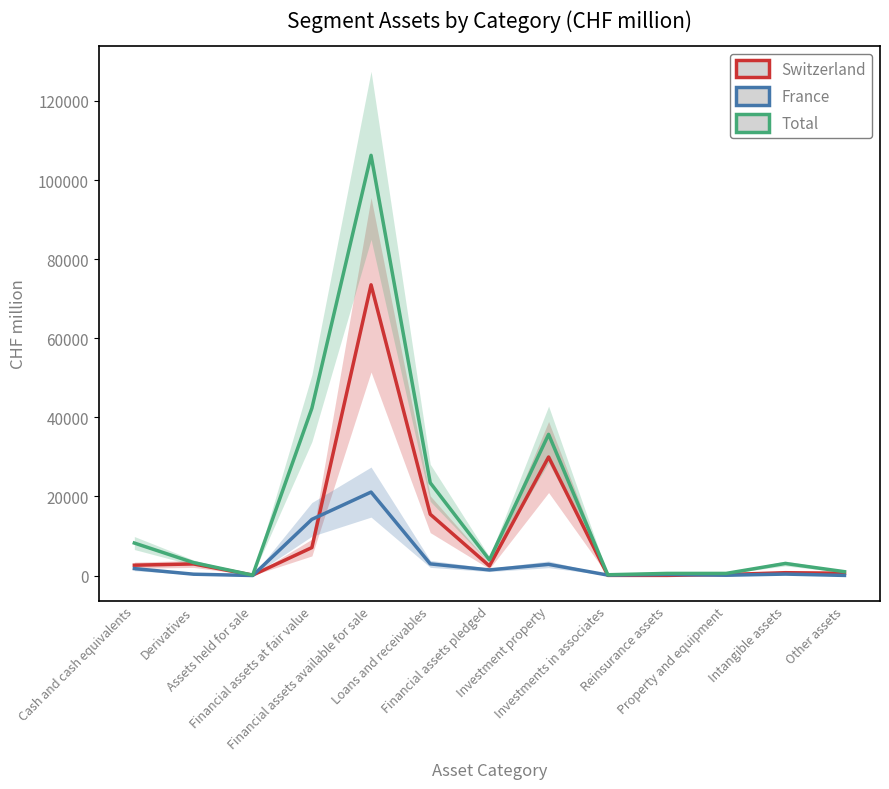

What is the greatest value displayed?

106240